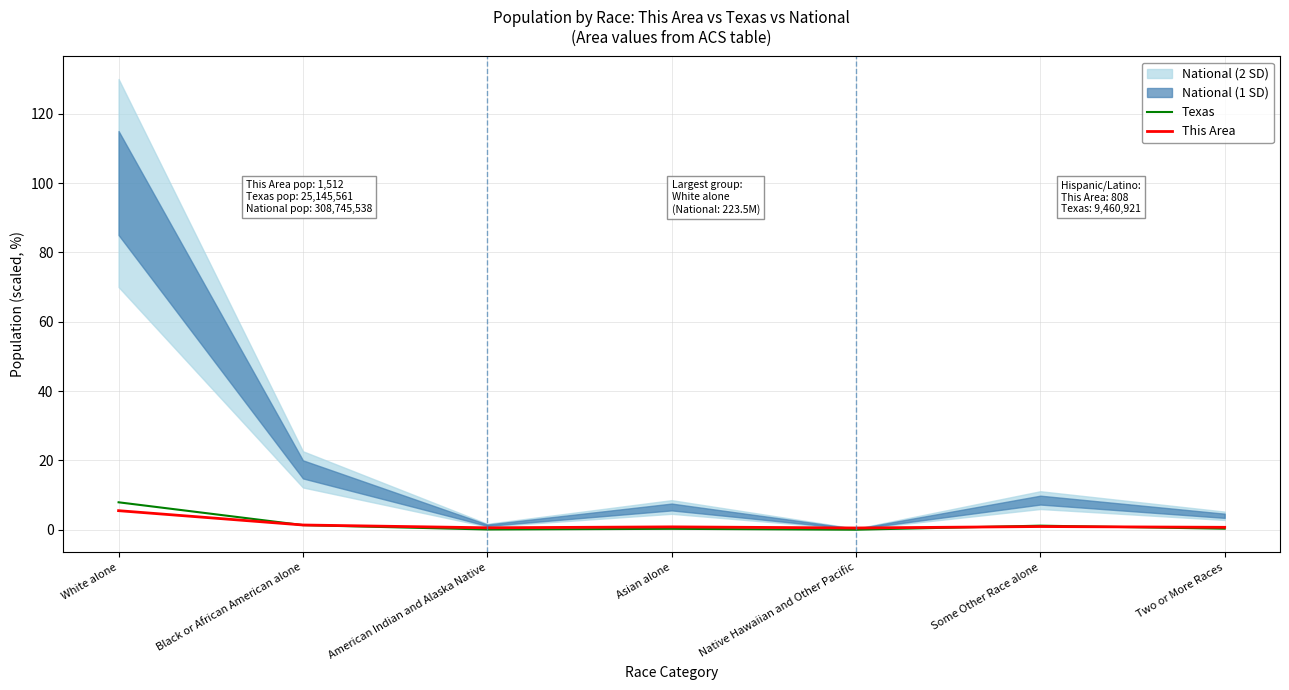

Rank the categories by Texas value from highest to lowest.

White alone, Black or African American alone, Some Other Race alone, Two or More Races, Asian alone, American Indian and Alaska Native, Native Hawaiian and Other Pacific